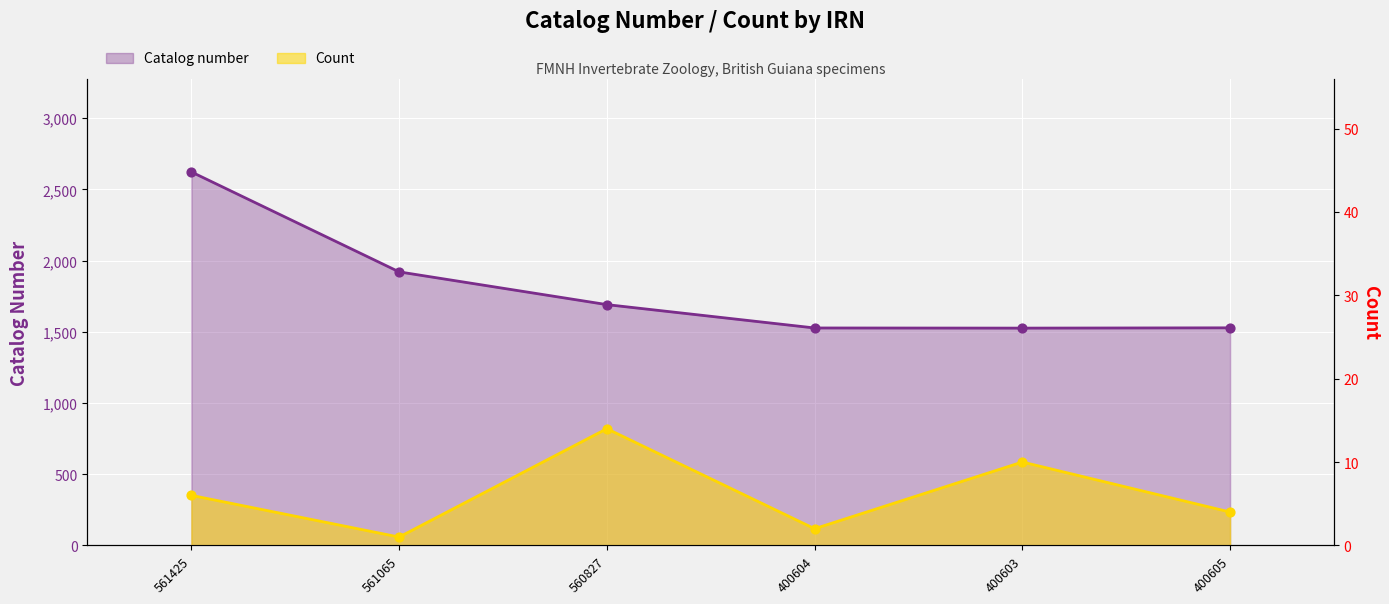

At which category is the sum across all series the highest?

561425